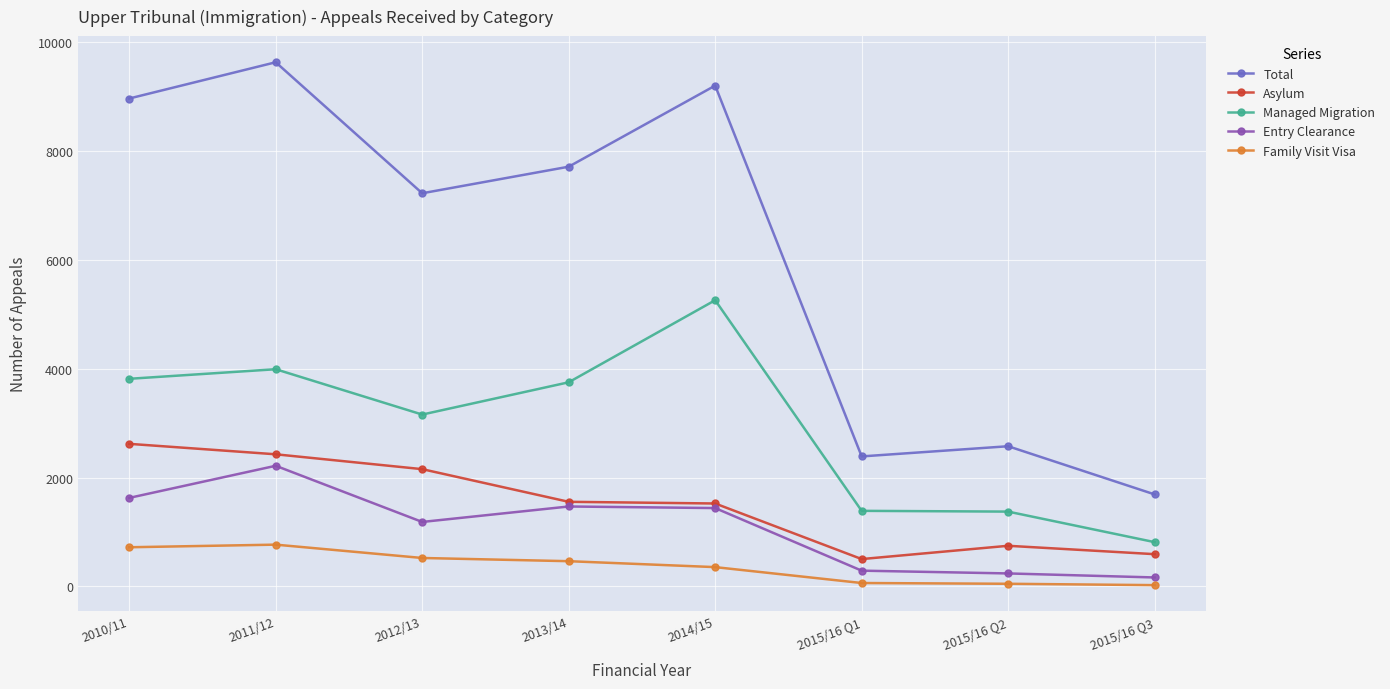

What is the minimum value for Asylum?

503